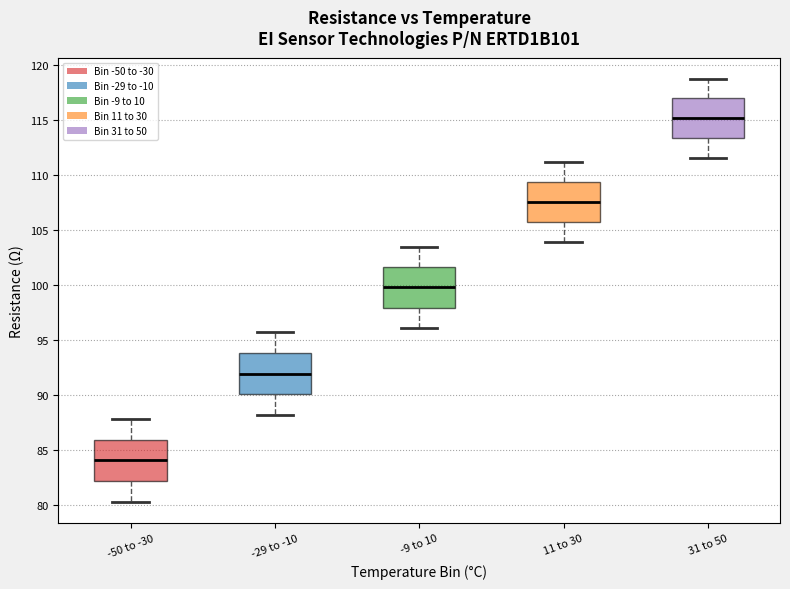

Which box has the lowest median line?

-50 to -30